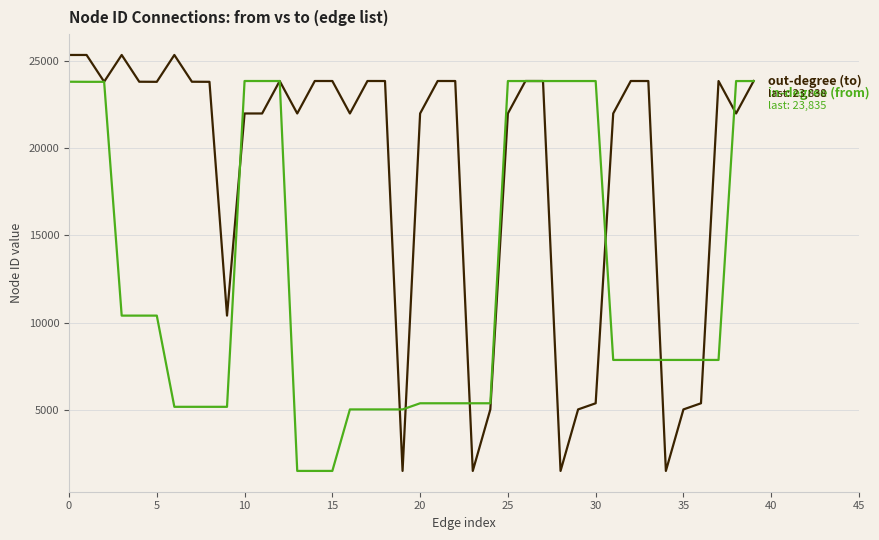

How many distinct data groups are displayed?

2